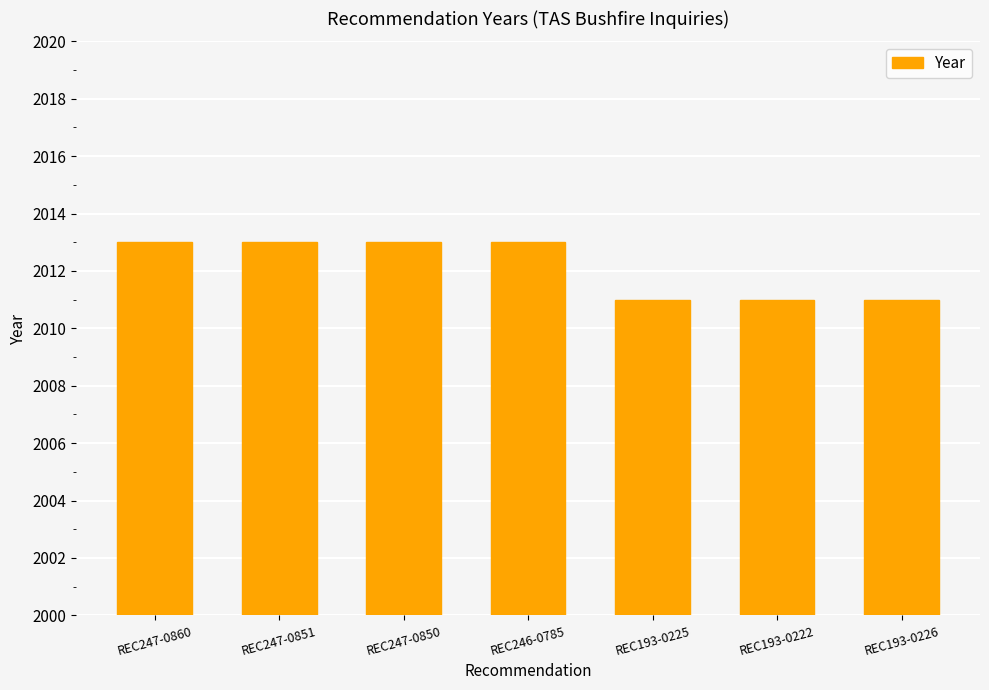

What is the minimum value shown in the chart?

2011